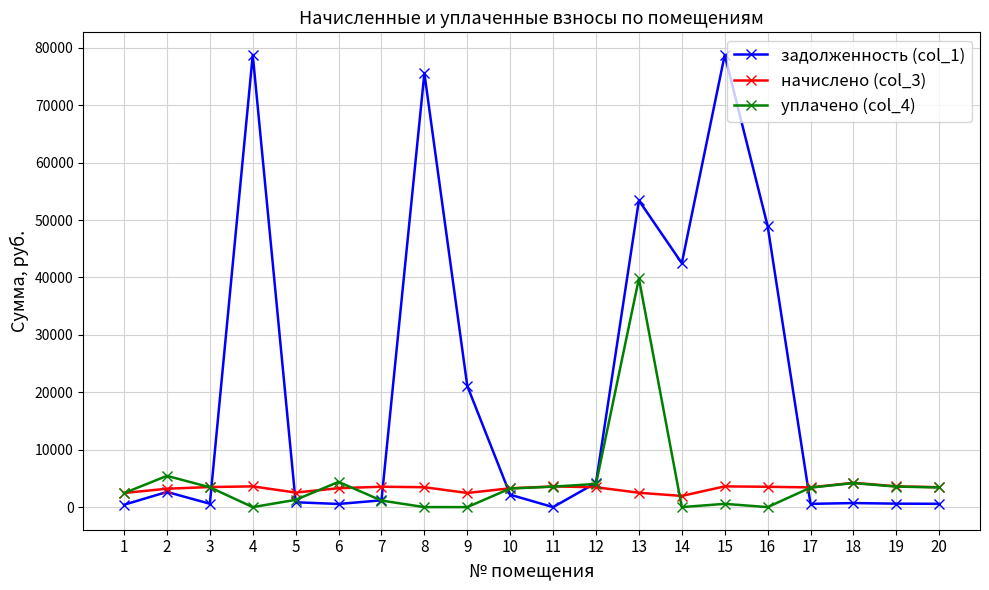

List the series in order of their peak value, lowest first.

начислено (col_3), уплачено (col_4), задолженность (col_1)